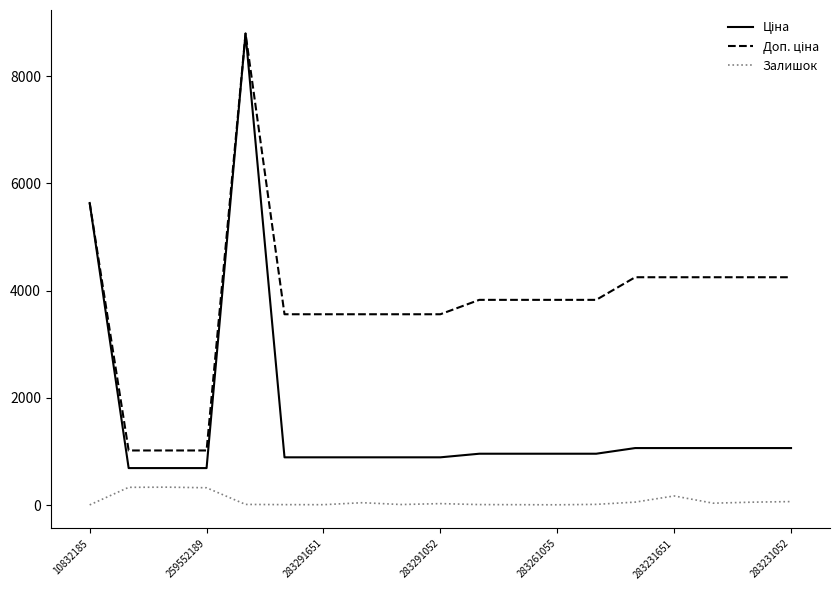

What is the maximum value for Залишок?

333.0